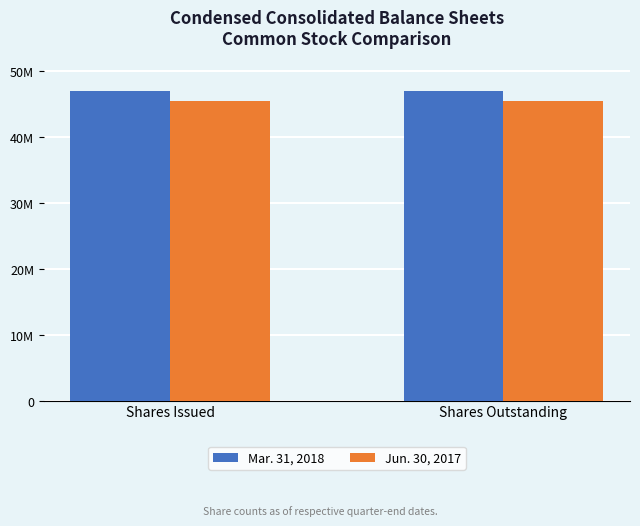

Rank the series by their average value, from lowest to highest.

Jun. 30, 2017, Mar. 31, 2018